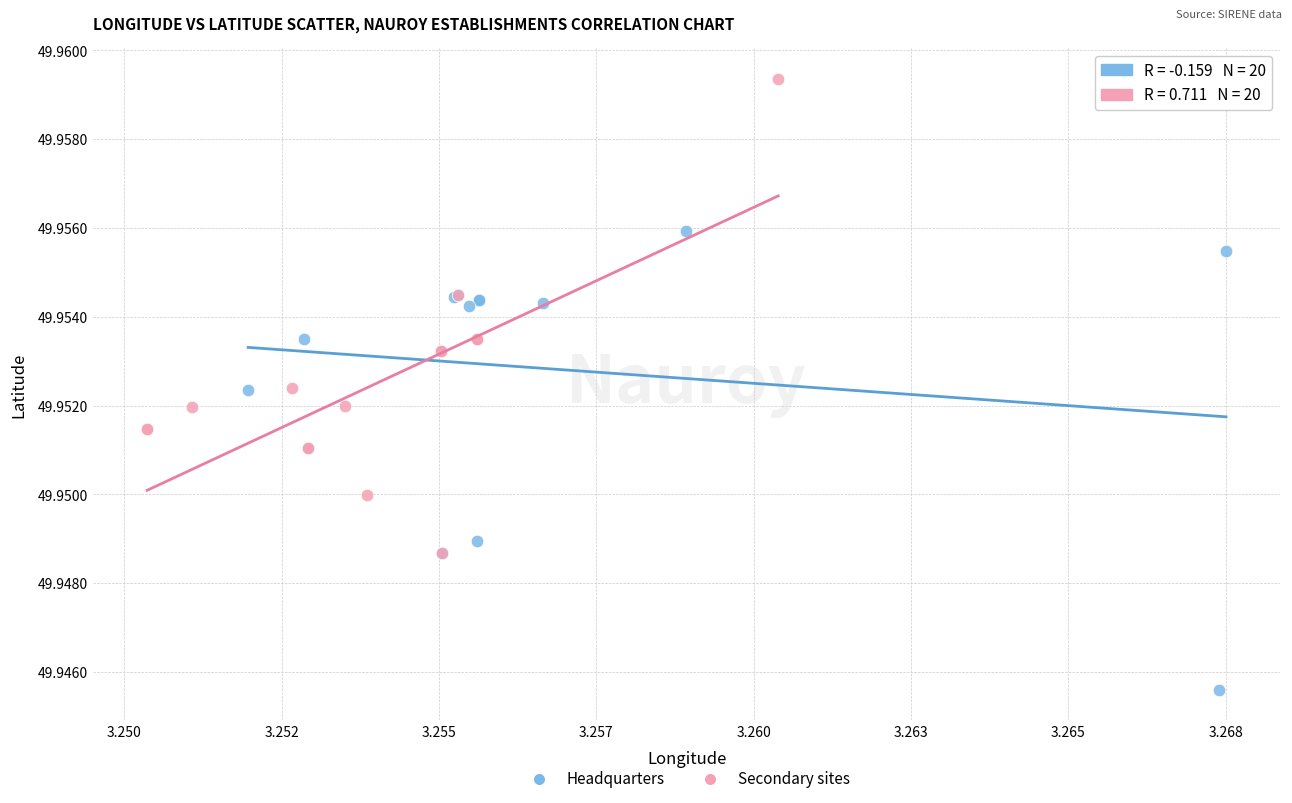

Which series contains the lowest Y value?

Headquarters